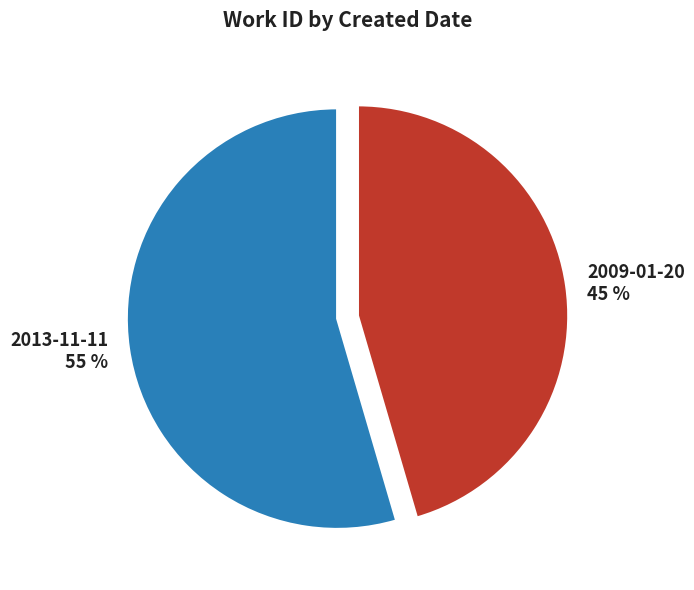

Between 2013-11-11 and 2009-01-20, which is larger?

2013-11-11